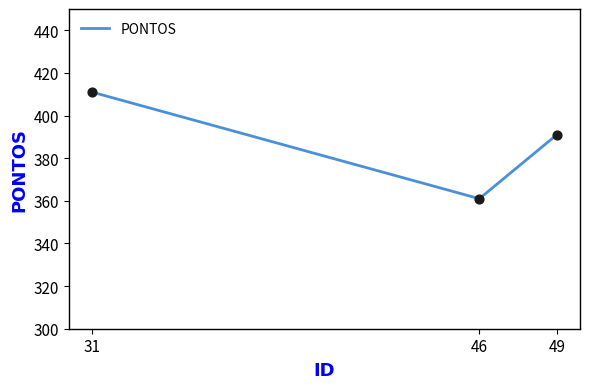

Between 46 and 31, which is larger?

31